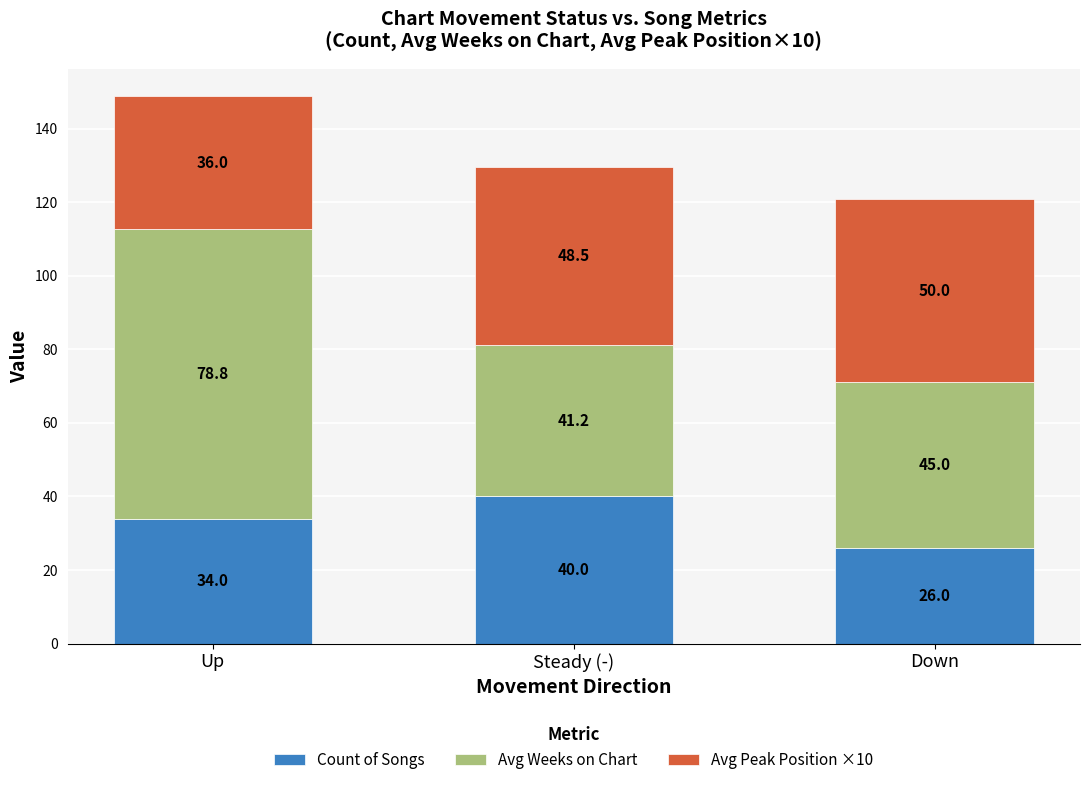

Count the number of categories in the chart.

3